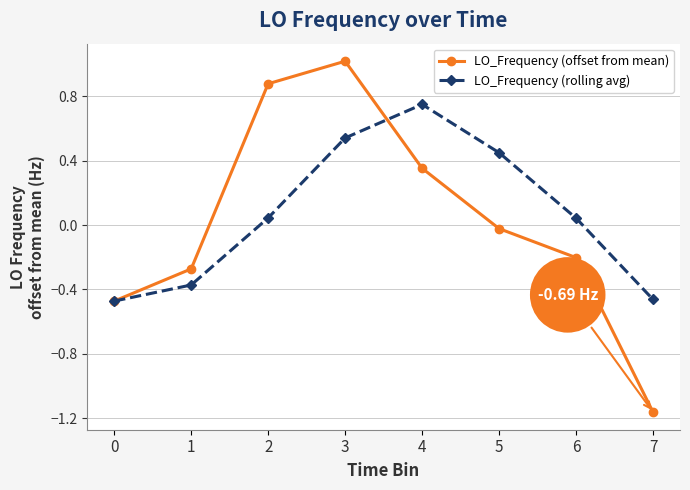

What are all the series names shown in the legend?

LO_Frequency (offset from mean), LO_Frequency (rolling avg)